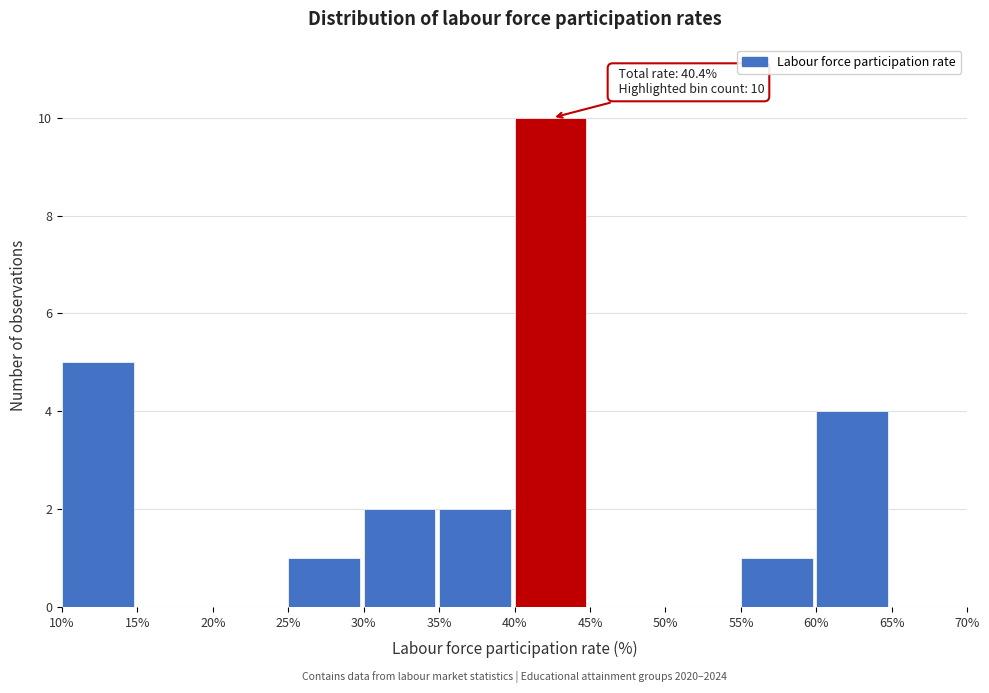

Over which range of the x-axis is the bar tallest?

40% to 45%